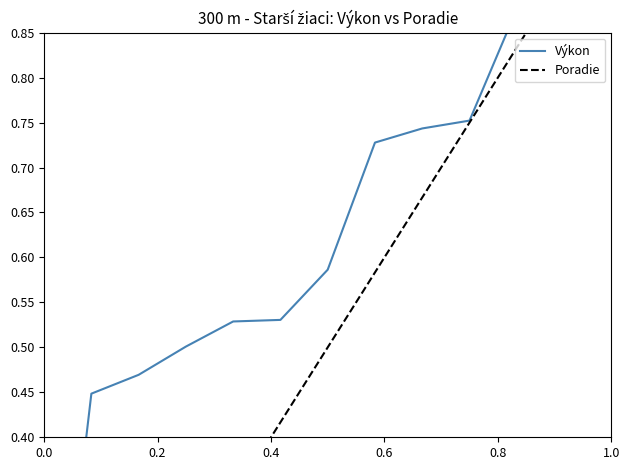

What is the sum of all Výkon values?

8.1